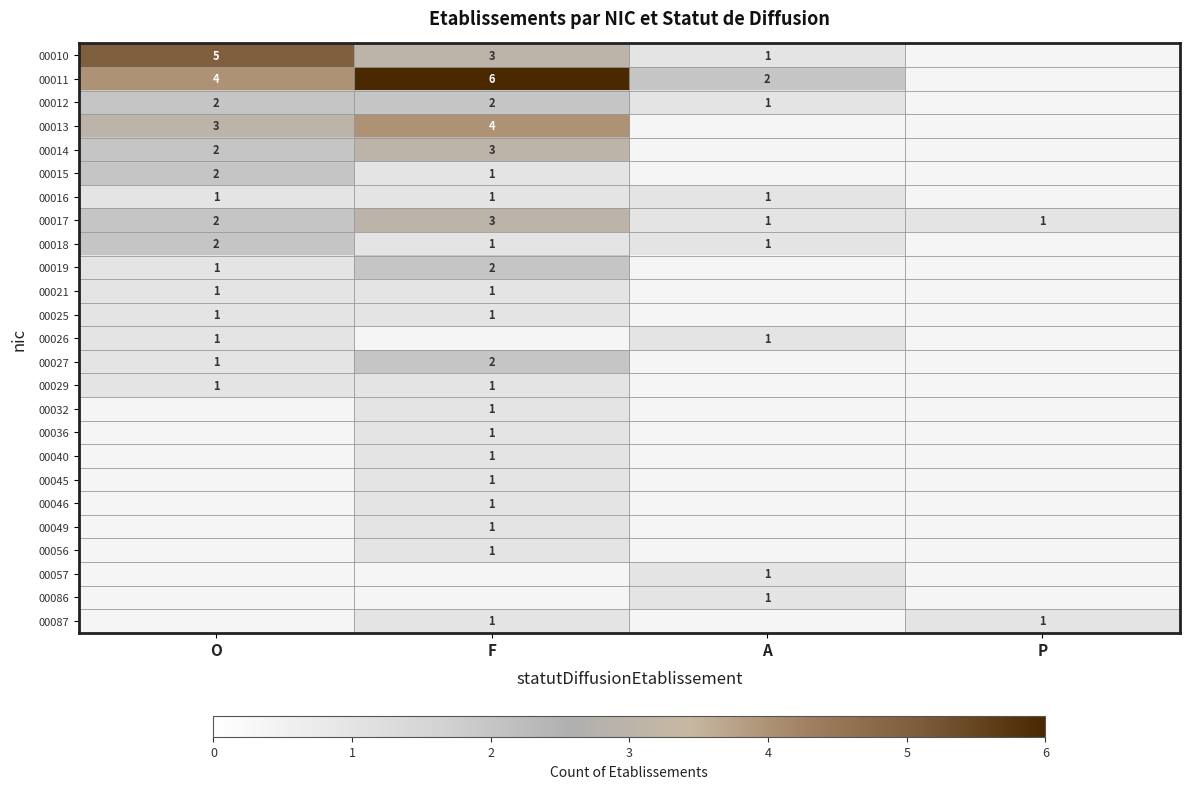

The value of 00014 at F is 3. True or false?

True